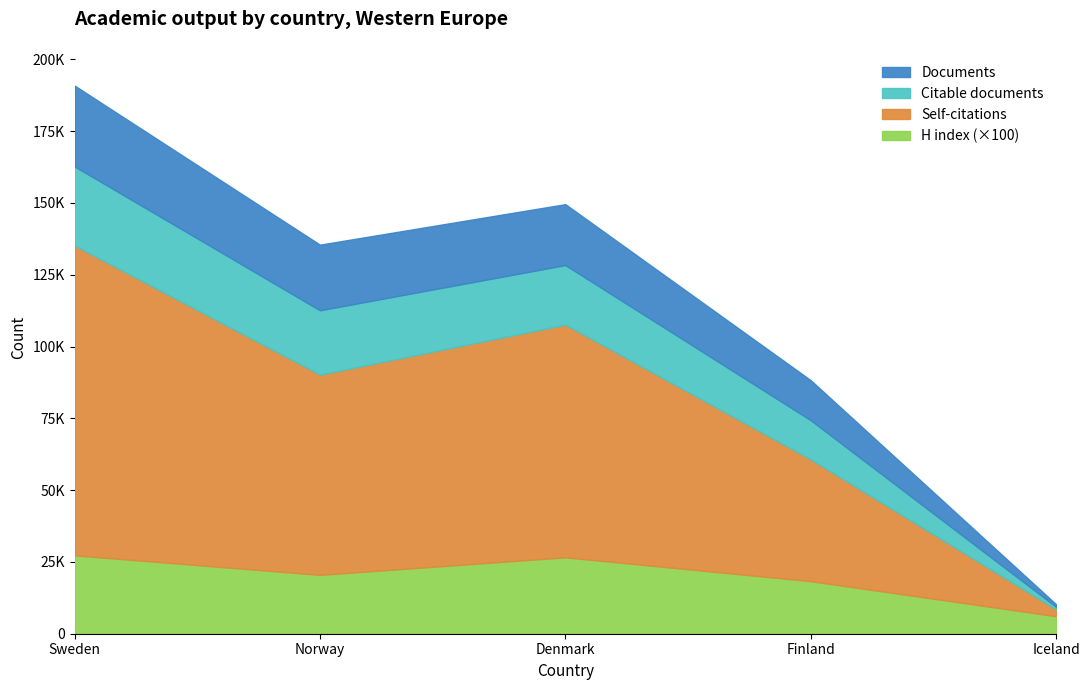

What are all the series names shown in the legend?

Documents, Citable documents, Self-citations, H index (×100)